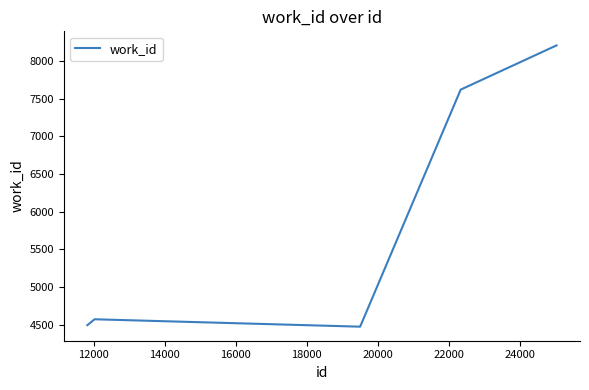

Count the number of values greater than 4475.

4